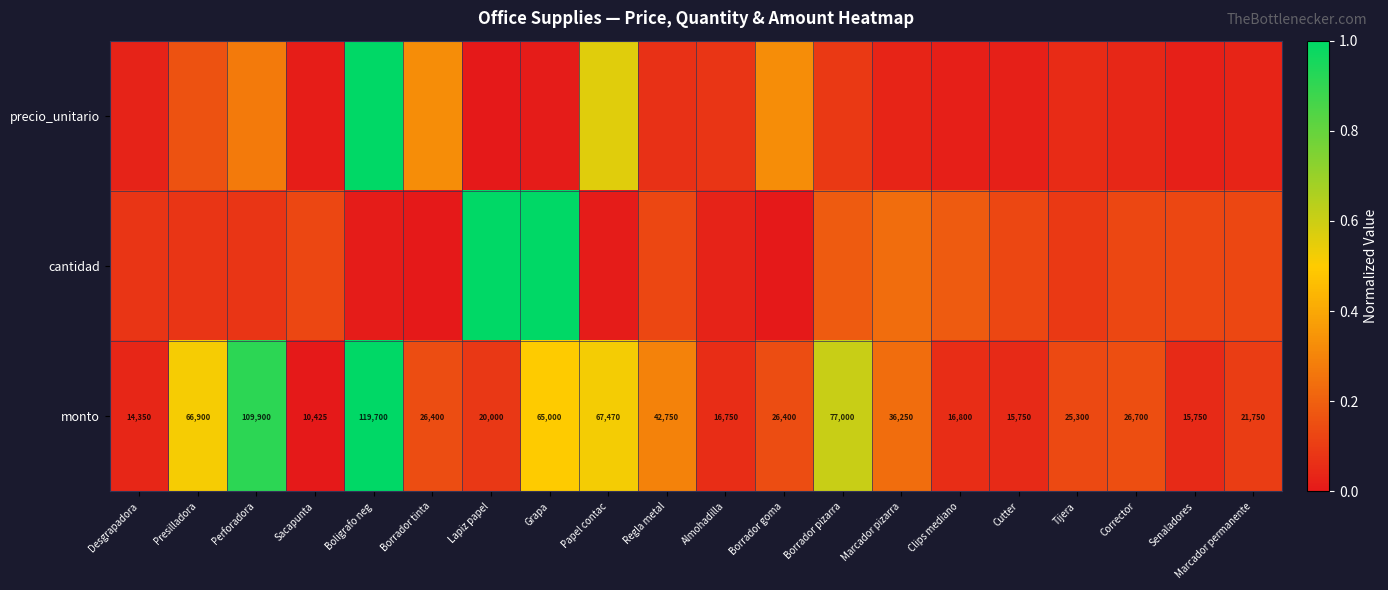

Count the number of data series in this chart.

3